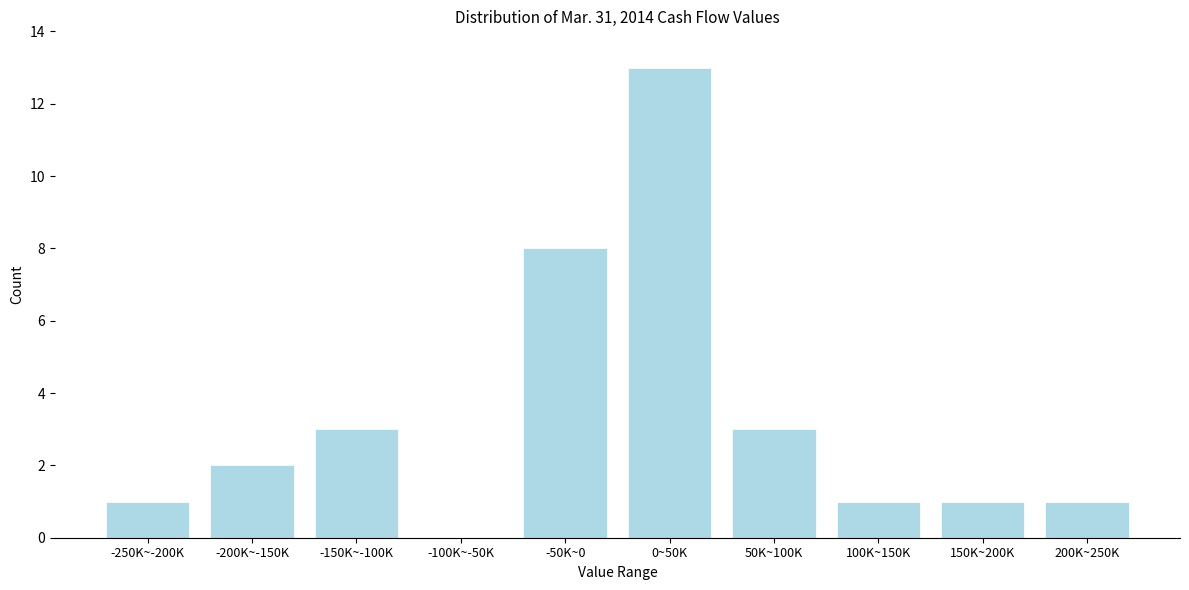

Reading left to right, extract all data points from this chart.

-250K~-200K=1	-200K~-150K=2	-150K~-100K=3	-100K~-50K=0	-50K~0=8	0~50K=13	50K~100K=3	100K~150K=1	150K~200K=1	200K~250K=1